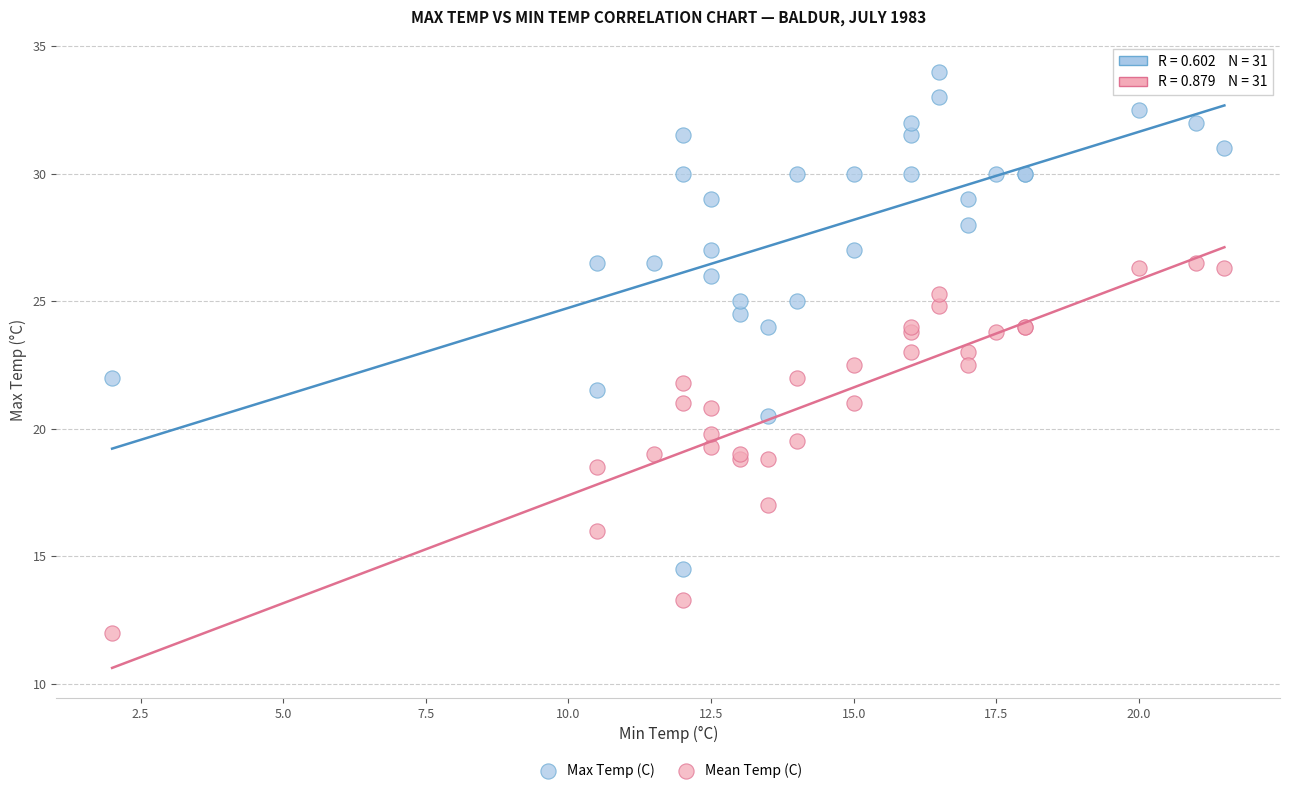

Which series has the widest spread of Y values?

Max Temp (C)